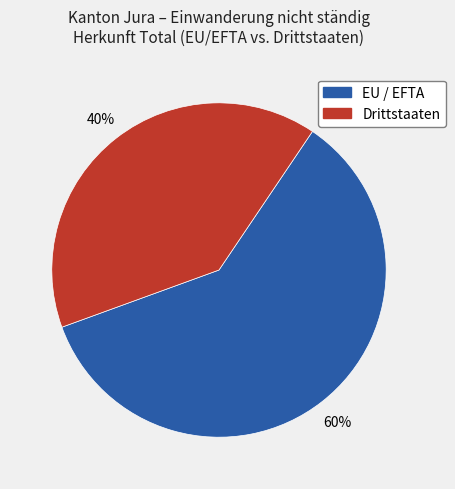

Does any single category account for the majority?

Yes